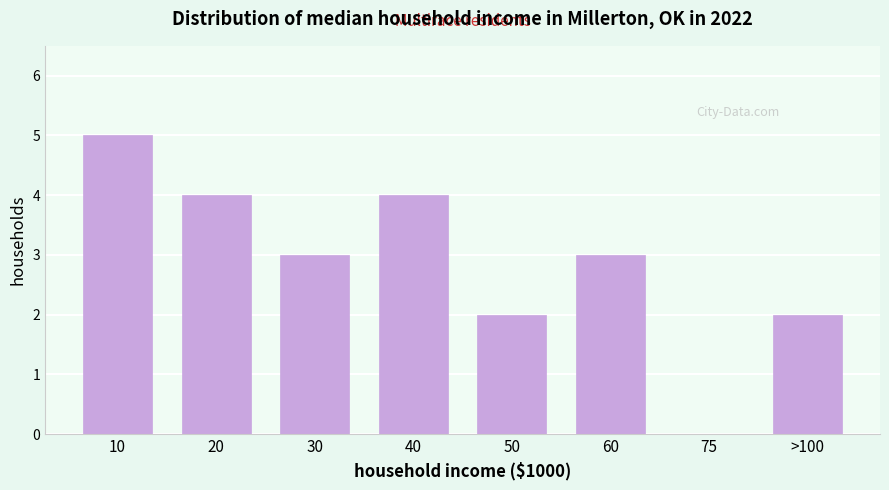

Reading right to left, transcribe all the data shown in this chart.

>100=2	75=0	60=3	50=2	40=4	30=3	20=4	10=5